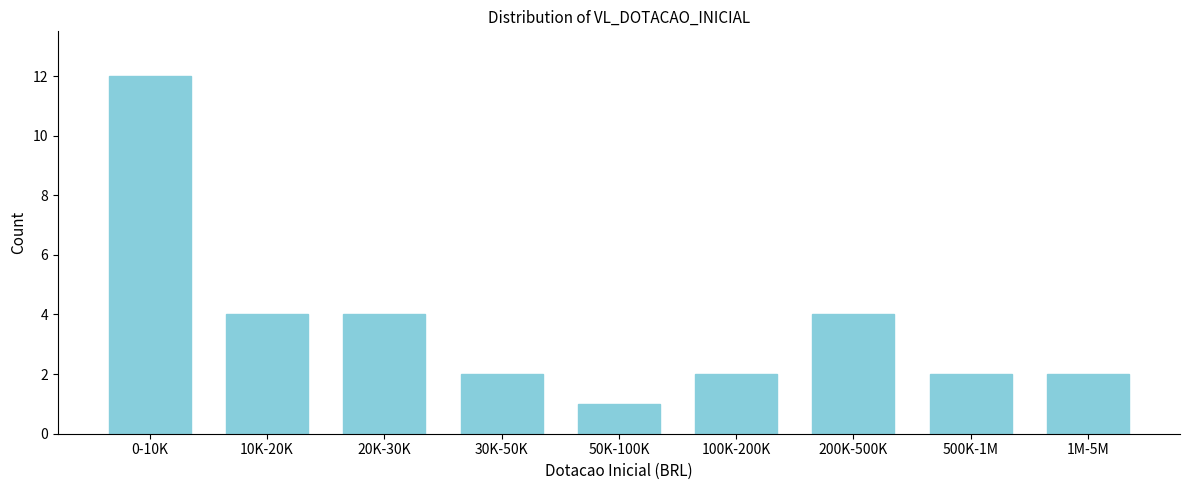

Reading left to right, extract all data points from this chart.

0-10K=12	10K-20K=4	20K-30K=4	30K-50K=2	50K-100K=1	100K-200K=2	200K-500K=4	500K-1M=2	1M-5M=2